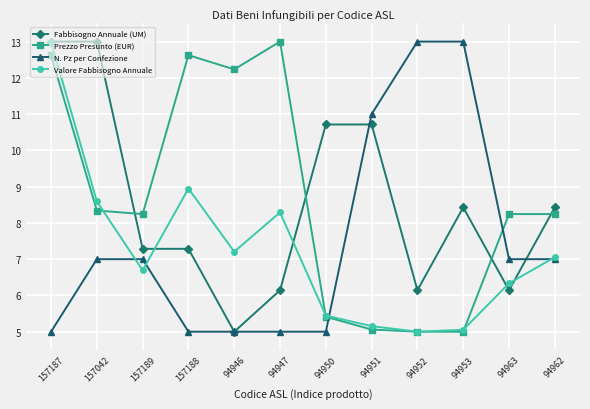

At which label does Prezzo Presunto (EUR) first exceed 8?

157187